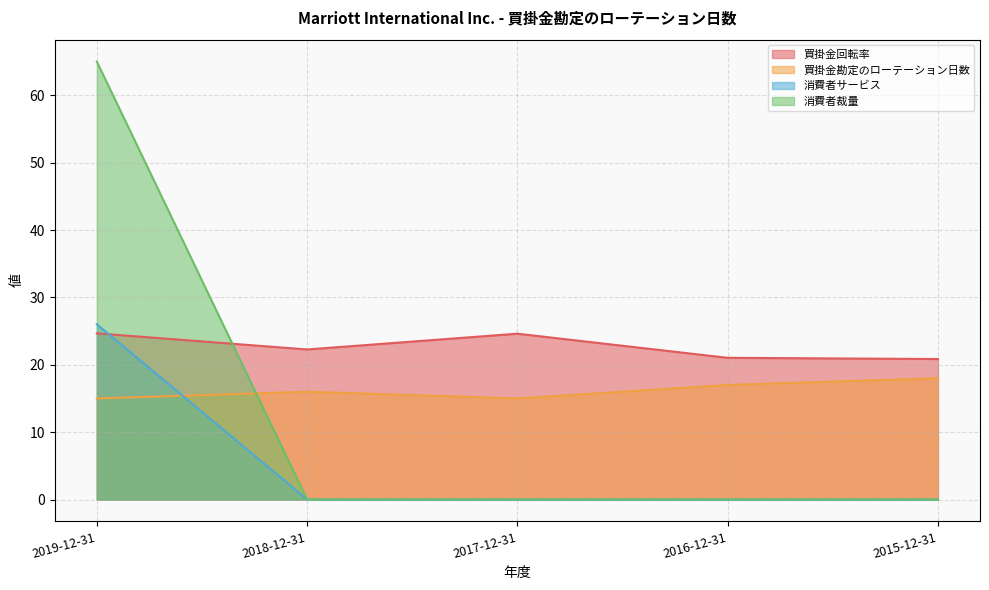

What is the sum of the 買掛金勘定のローテーション日数 values at 2017-12-31 and 2016-12-31?

32.0